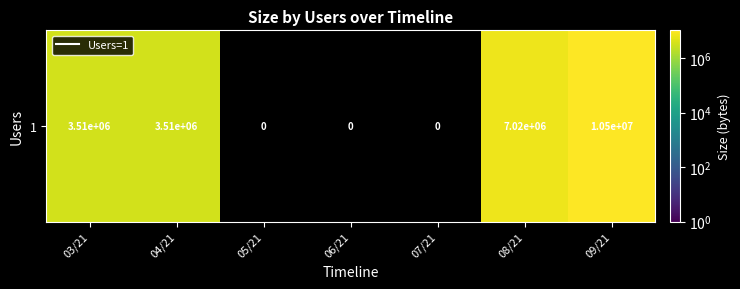

What is the sum of the values at 04/21 and 09/21?

14043304.0